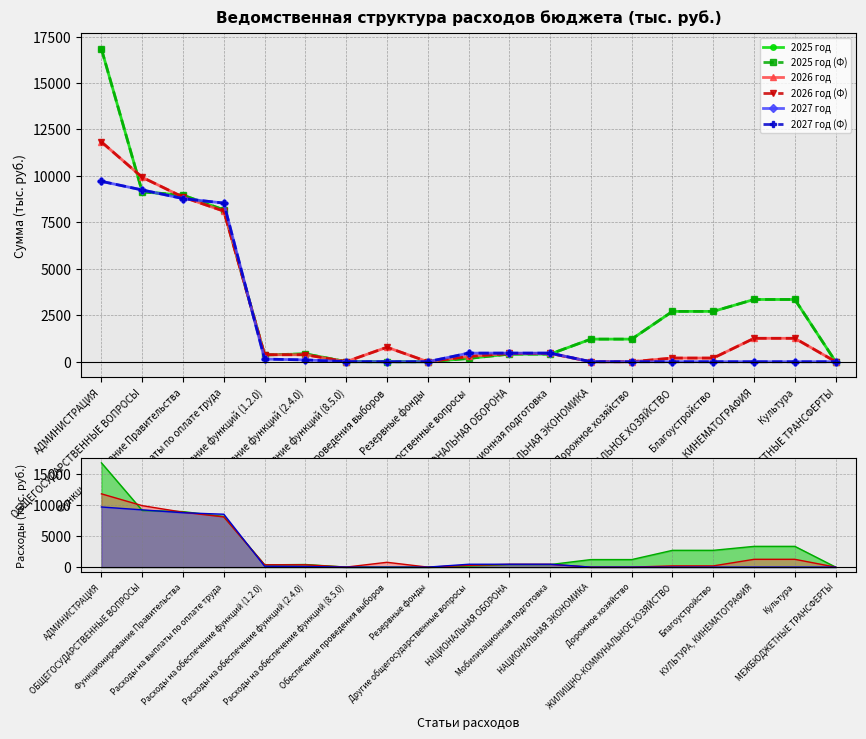

What are all the series names shown in the legend?

2025 год, 2025 год (Ф), 2026 год, 2026 год (Ф), 2027 год, 2027 год (Ф)